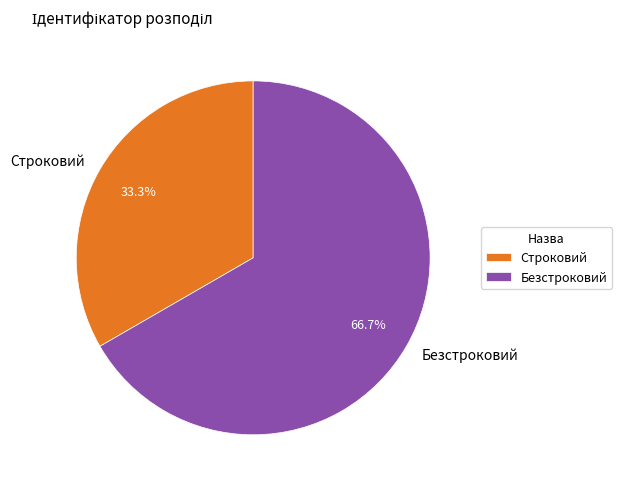

Which has a higher value, Строковий or Безстроковий?

Безстроковий